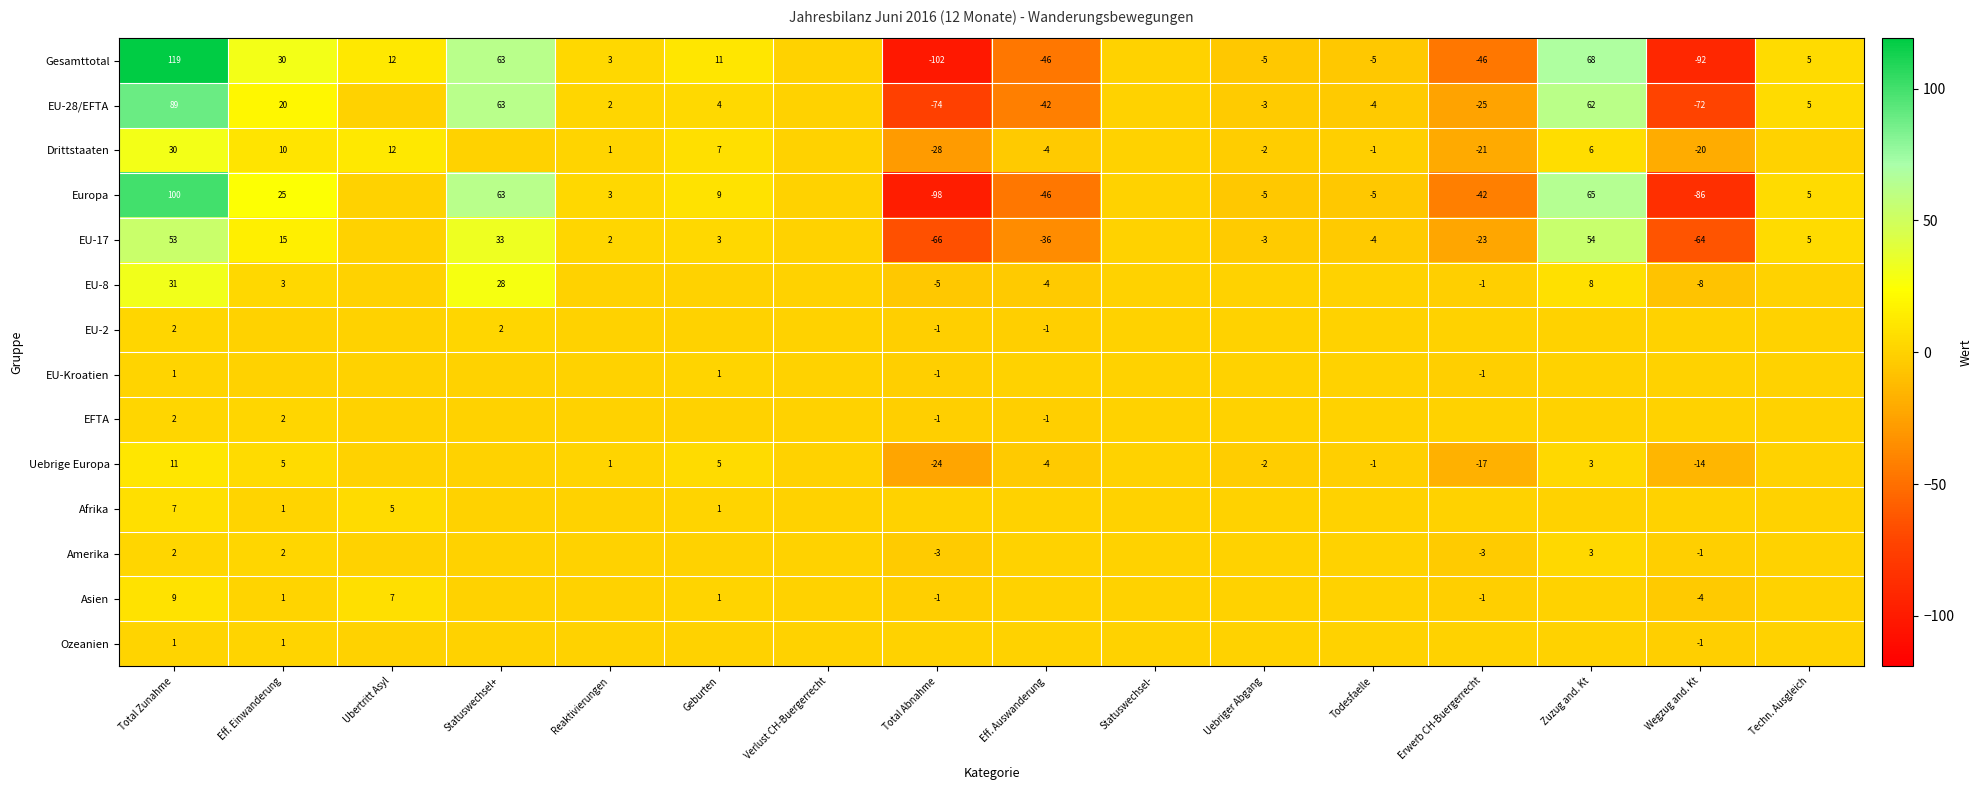

Is it true that Asien equals 1 at Eff. Einwanderung?

True